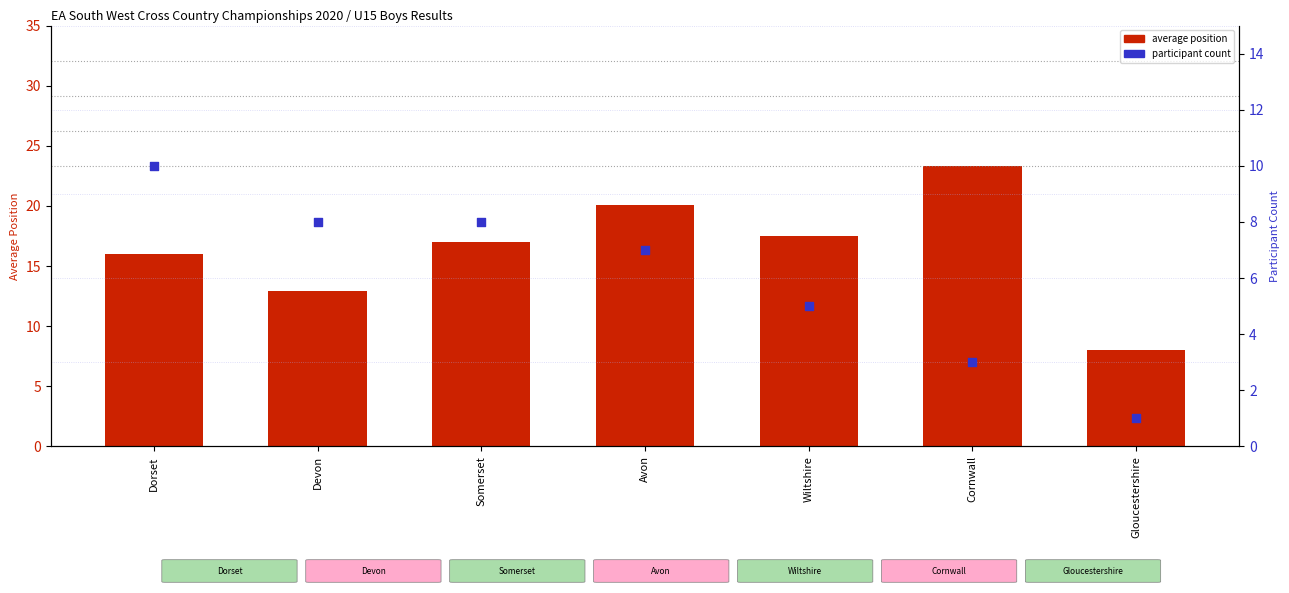

Which series has the largest Y range (max minus min)?

average position